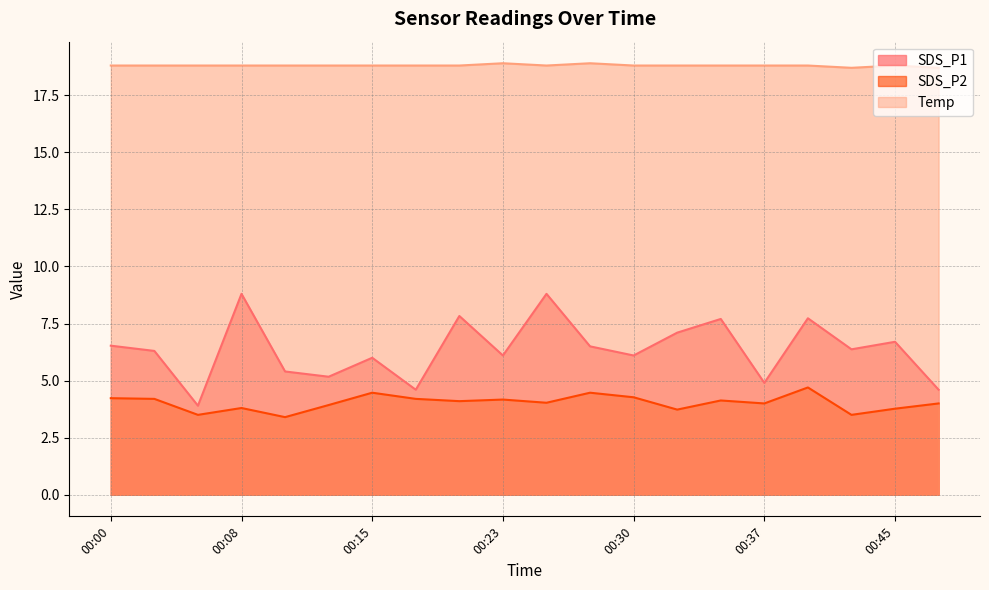

What is the value of the SDS_P2 point at the 3rd from the left?

3.5